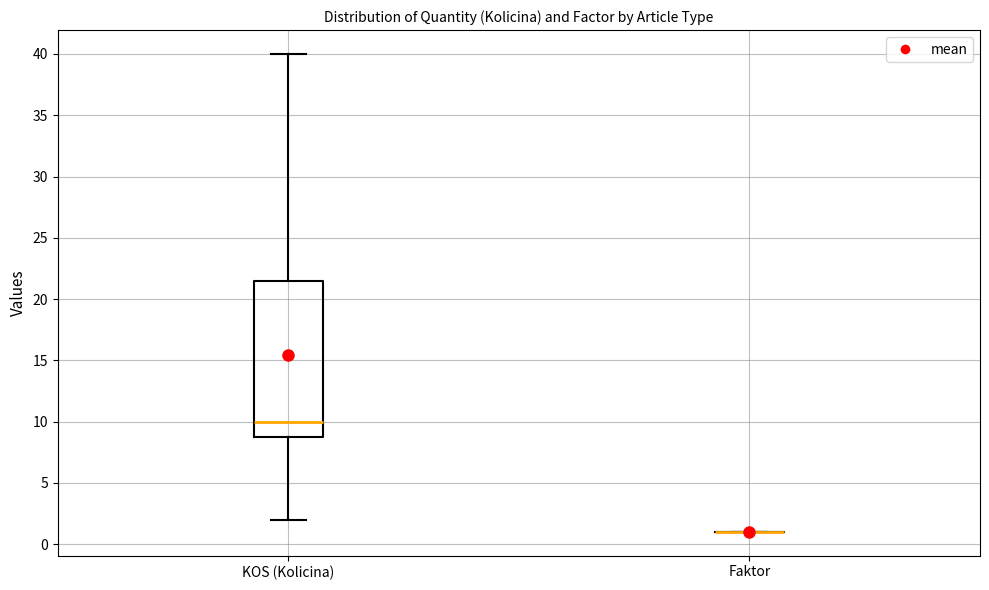

Comparing the boxes themselves (not the whiskers), which one is the tallest?

KOS (Kolicina)